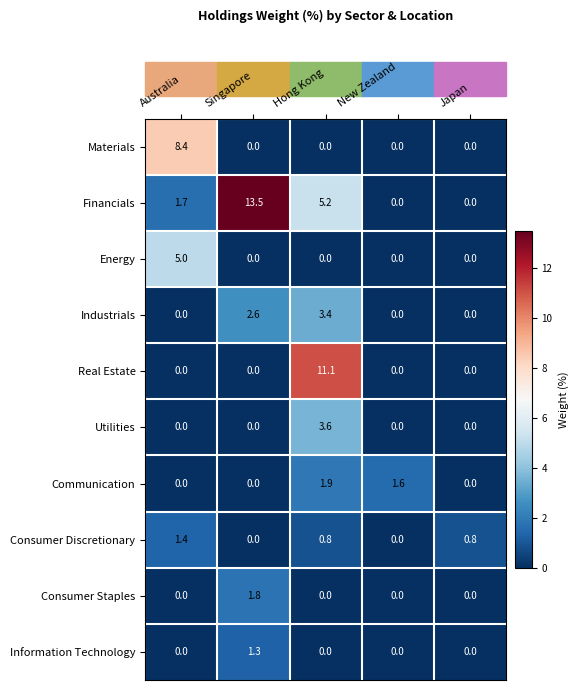

Is it true that Consumer Discretionary equals 1.4 at Hong Kong?

False